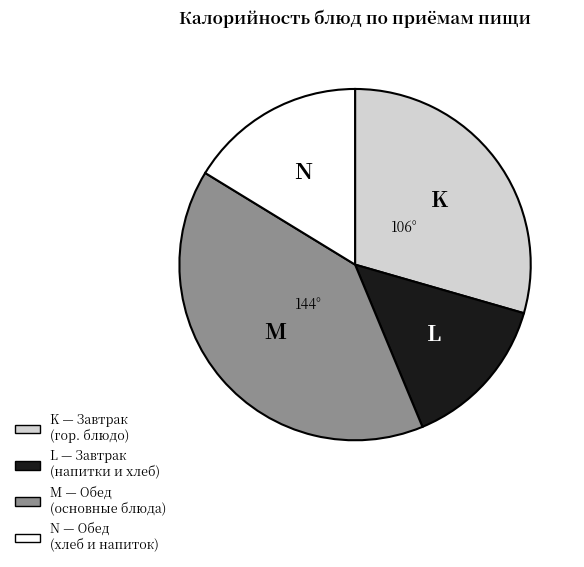

Does any single category account for the majority?

No